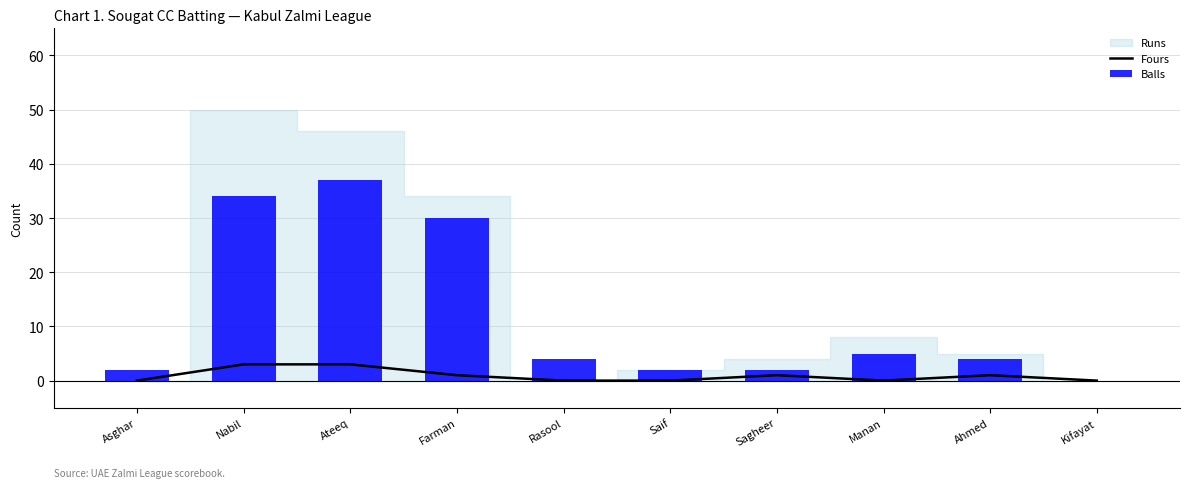

What is the label of the 8th bar from the right?

Ateeq